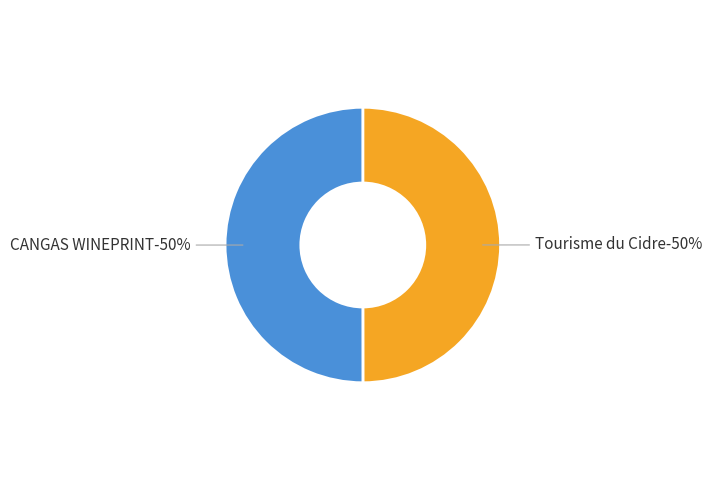

How many segments does this pie chart have?

2